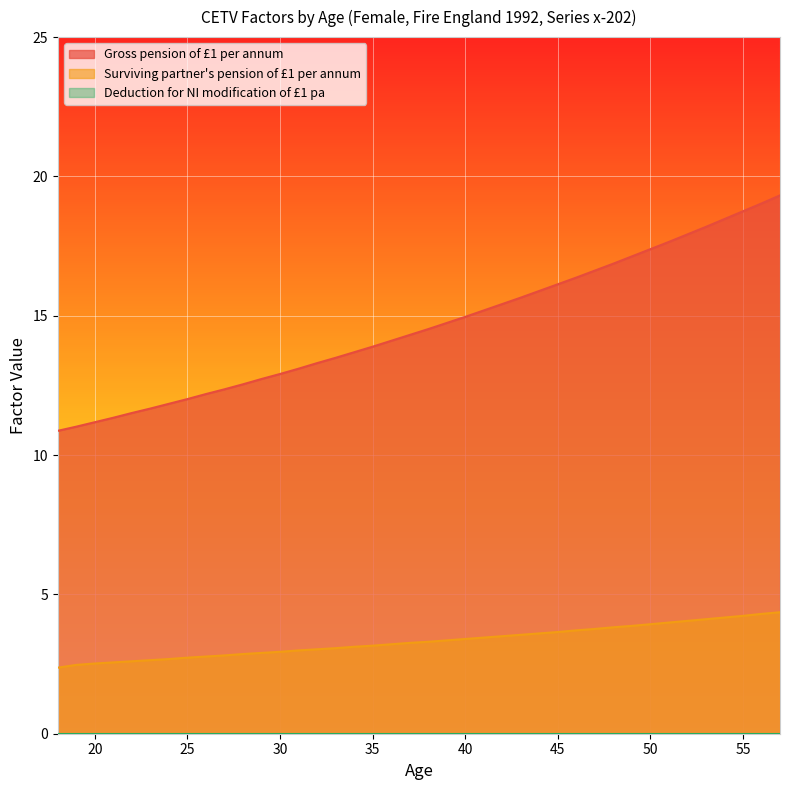

Is the value of Surviving partner's pension of £1 per annum at 41 greater than the value of Gross pension of £1 per annum at 35?

No